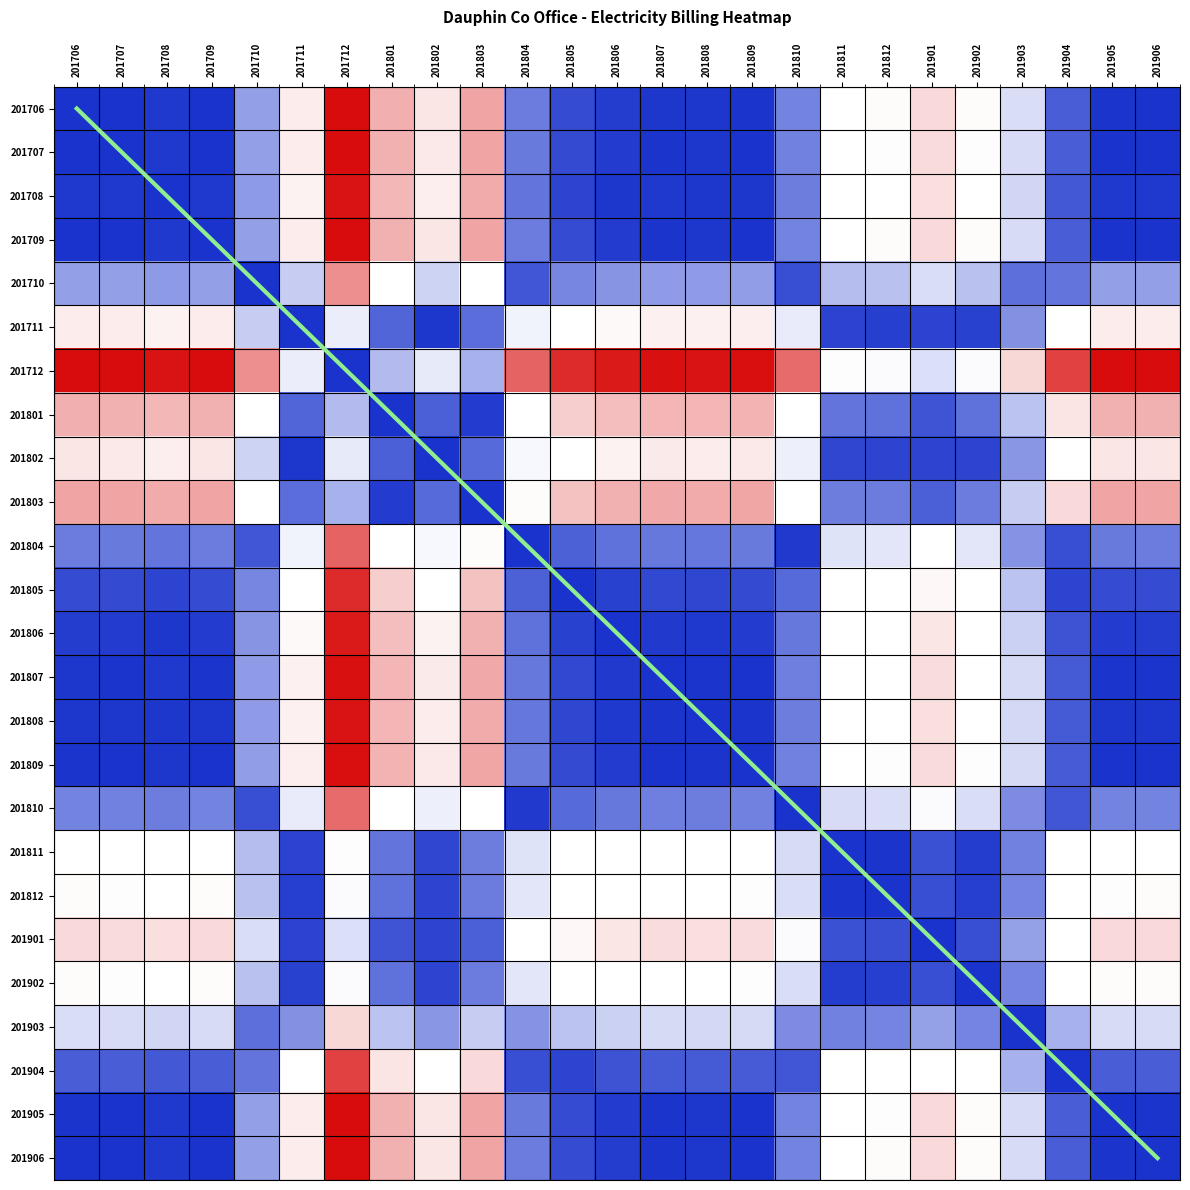

What is the difference between the maximum and minimum values in the 201902 series?

0.6